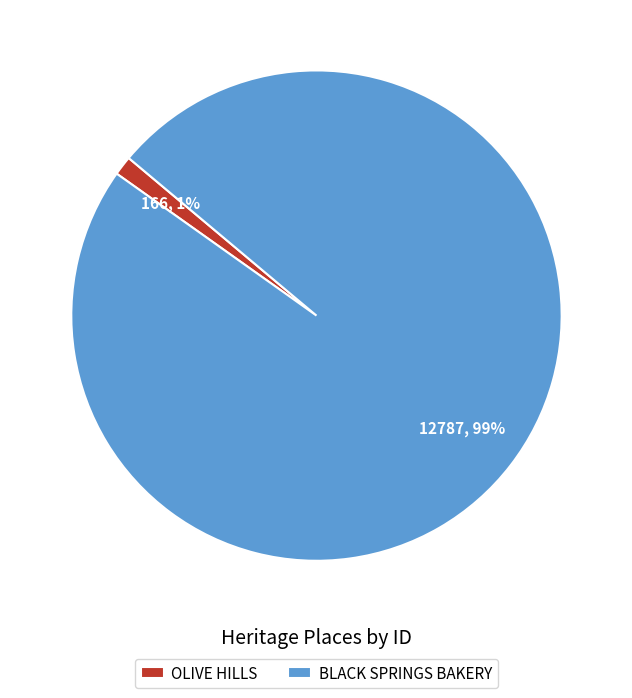

To the nearest percent, what portion does BLACK SPRINGS BAKERY represent?

99%